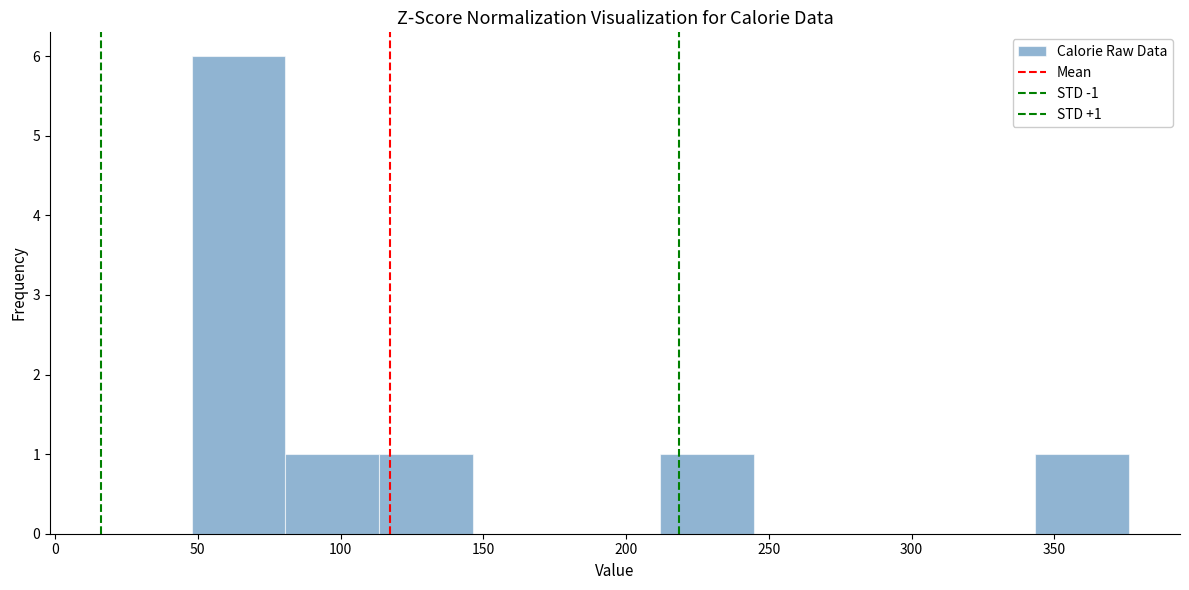

Which range on the x-axis has the tallest bar?

50 to 80